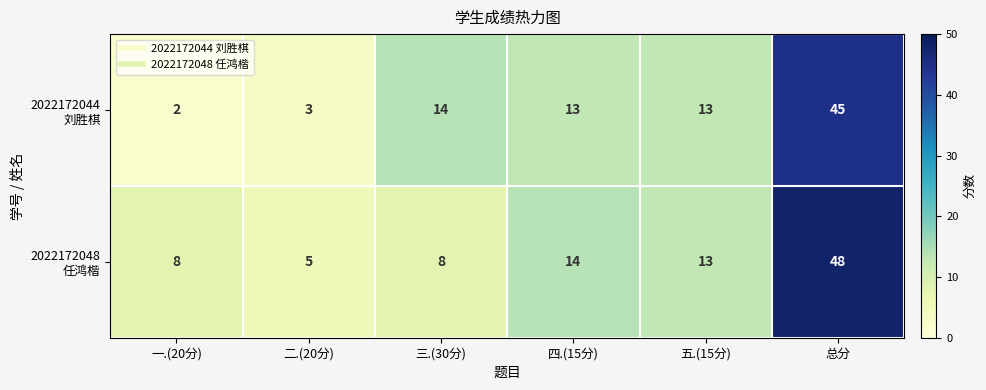

What is the difference between the highest and lowest values at 一.(20分)?

6